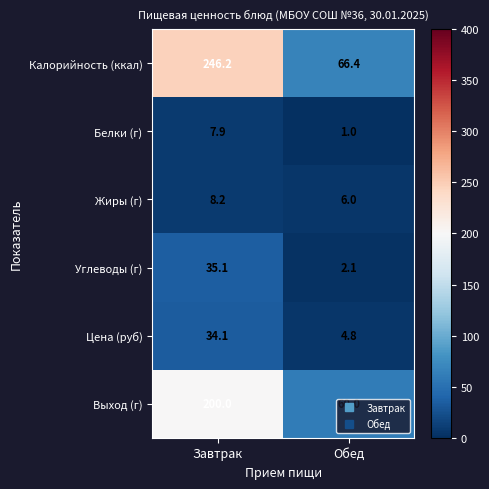

At which label does Белки (г) reach its minimum?

Обед